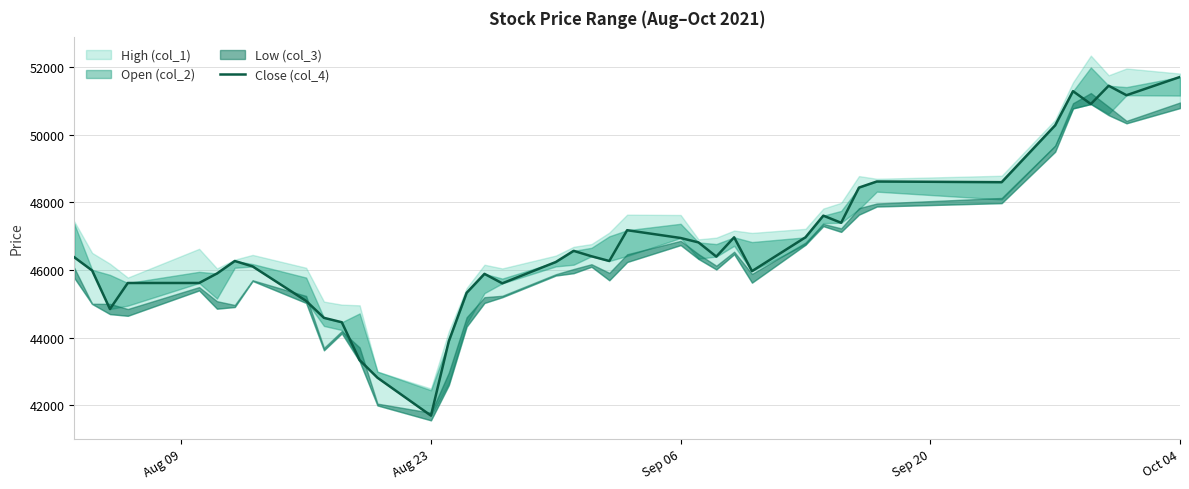

How many lines are shown in the chart?

1